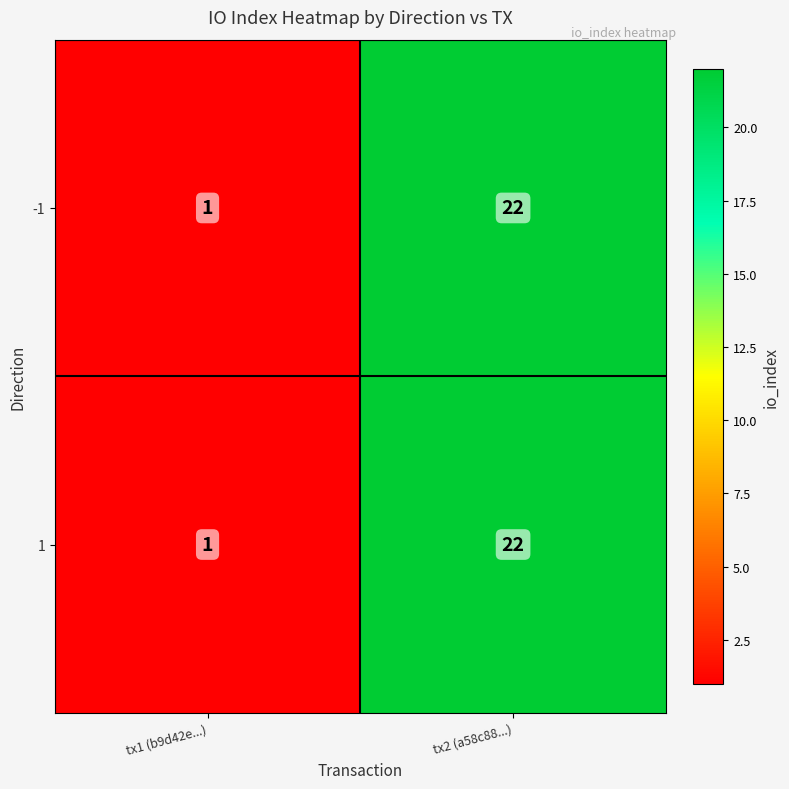

Rank the categories by 1 value from lowest to highest.

tx1 (b9d42e...), tx2 (a58c88...)